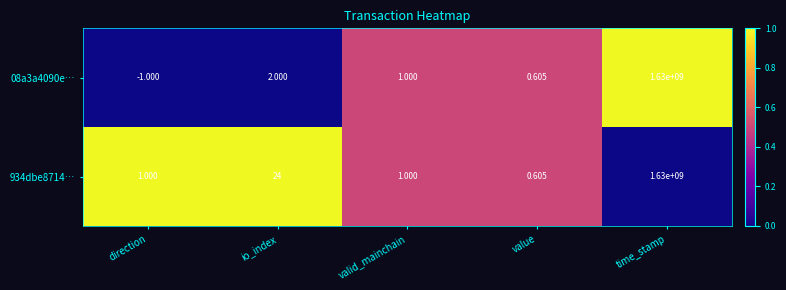

At which category is the sum across all series the highest?

time_stamp